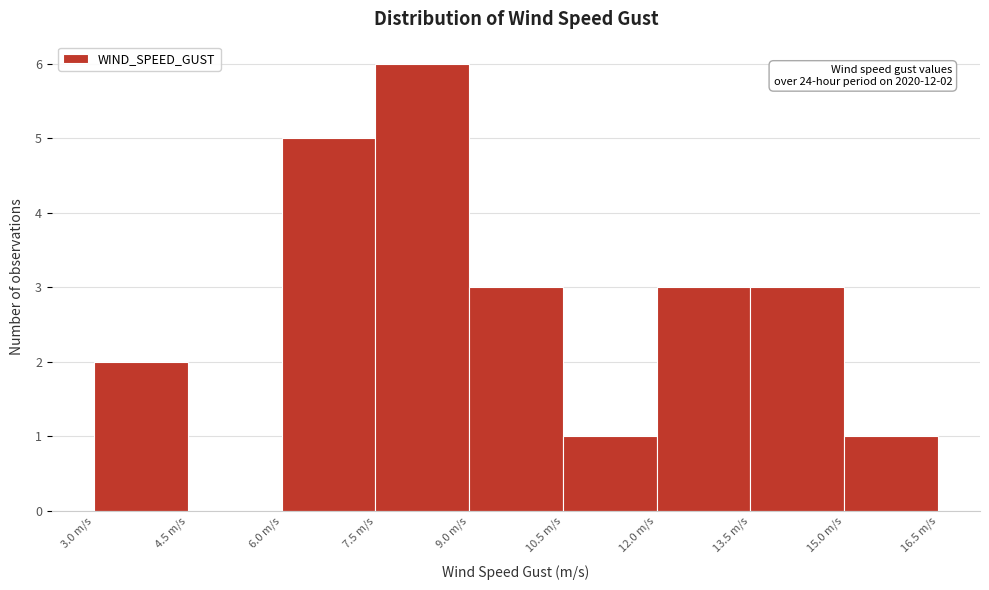

Over which range of the x-axis is the bar tallest?

7.5 to 9.0